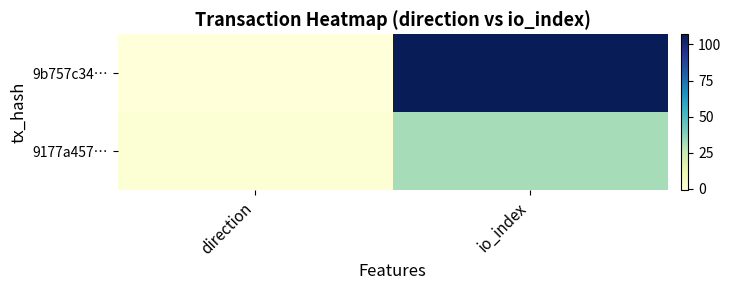

Reading right to left, what are all the values shown in this chart?

9b757c34…: io_index=107	direction=-1
9177a457…: io_index=32	direction=1